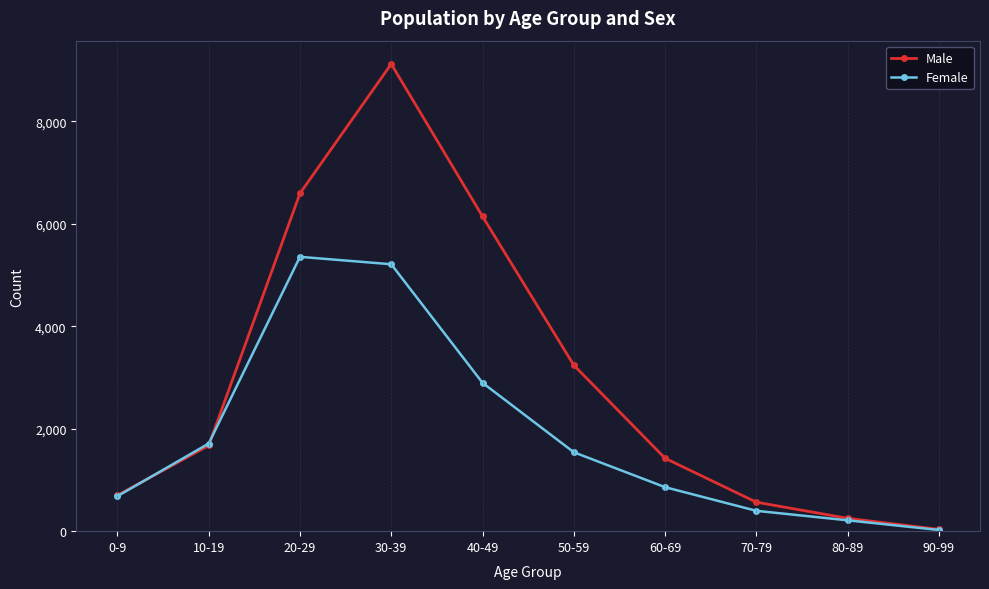

Rank the series by their average value, from highest to lowest.

Male, Female